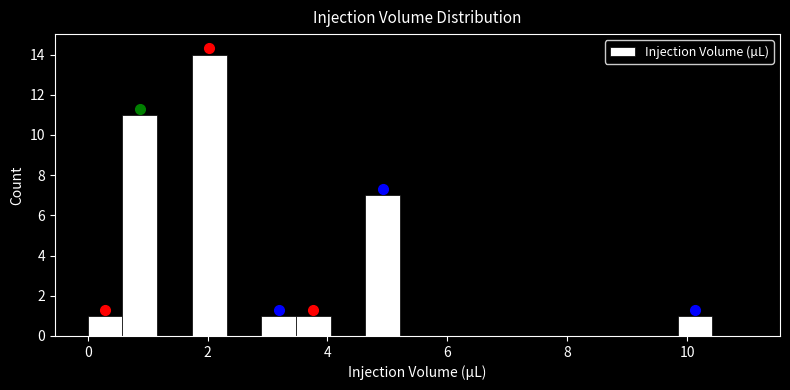

Read against the x-axis, roughly where is the centre of the tallest bar?

2.0